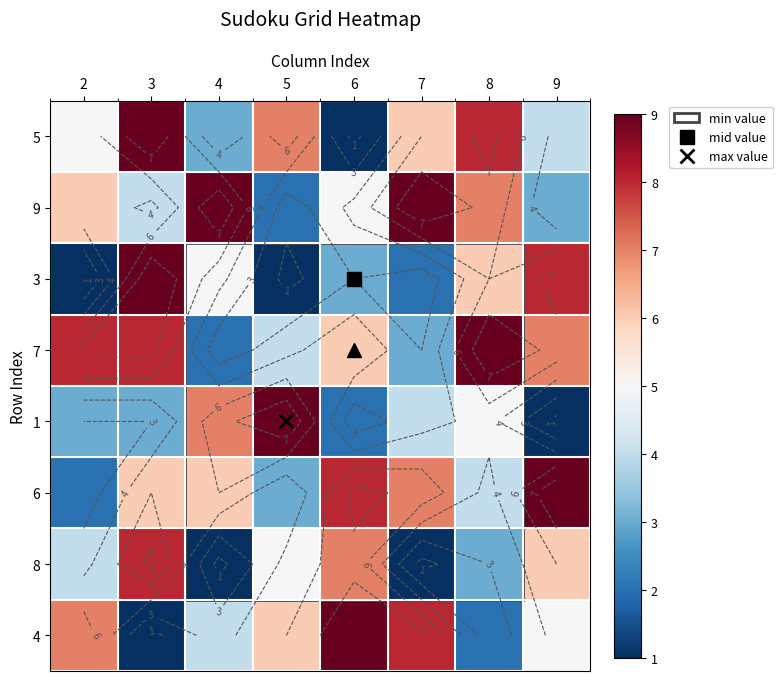

What value does the 9 series have at 9?

3